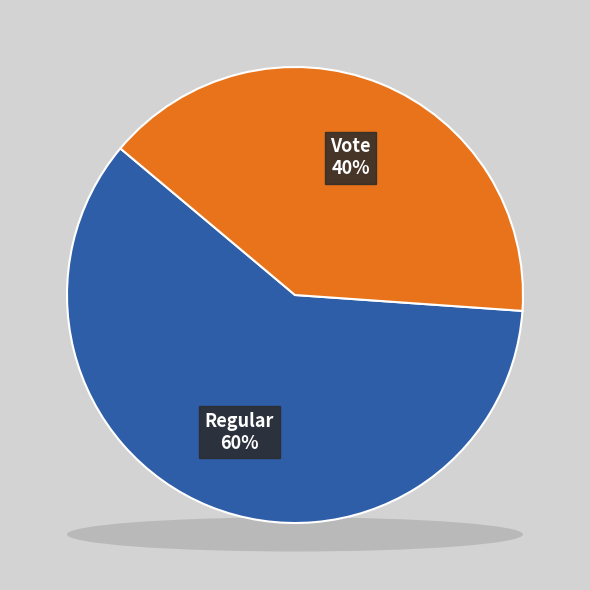

What is the smallest slice in the pie chart?

Vote